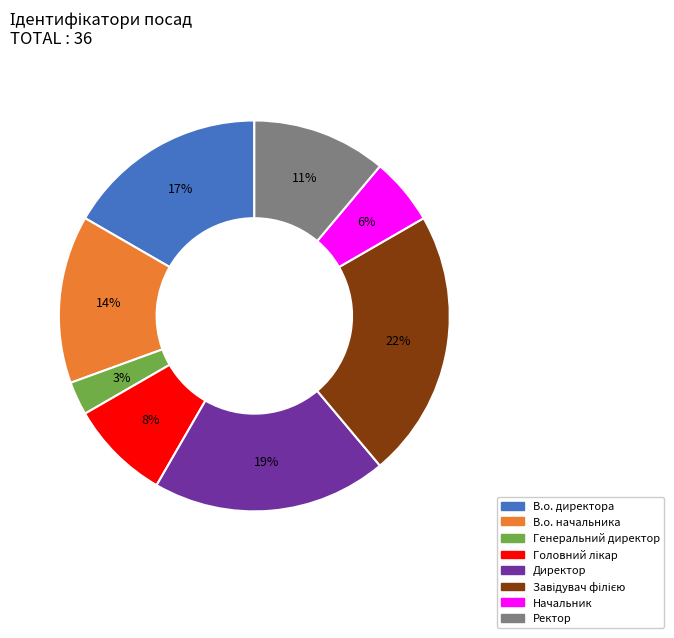

To the nearest percent, what is the average slice percentage?

12%